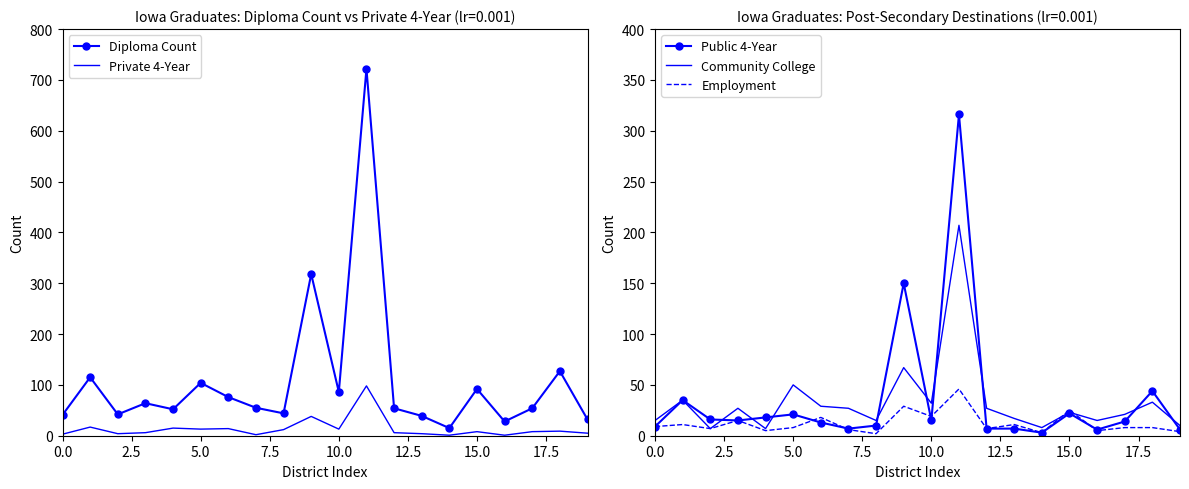

What is the maximum value for Diploma Count?

722